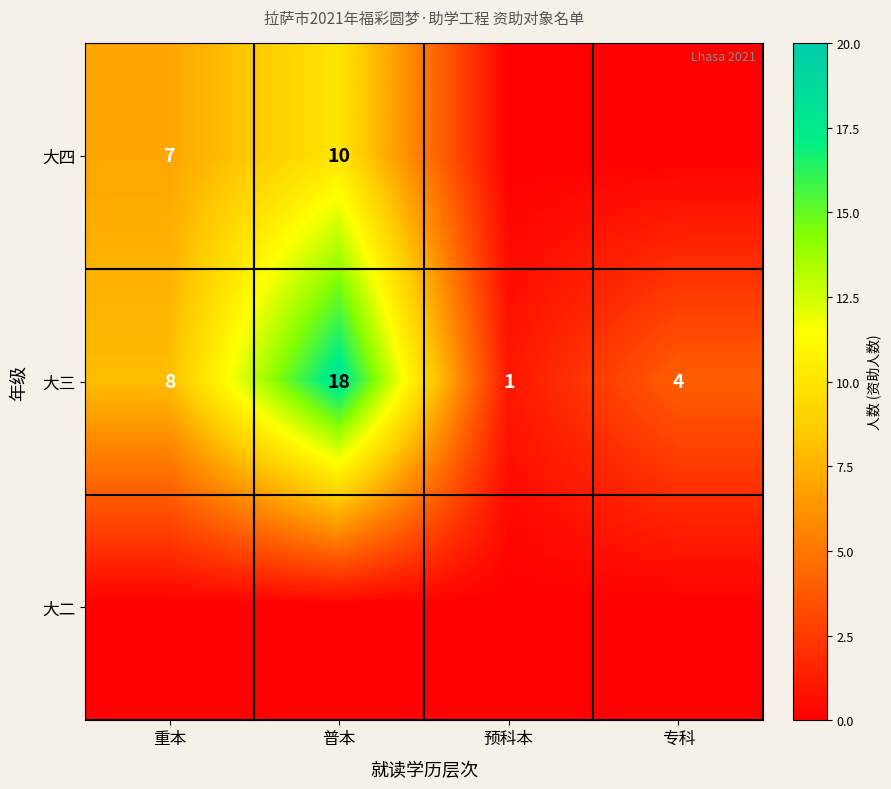

Is the value of 大四 at 普本 greater than the value of 大三 at 普本?

No